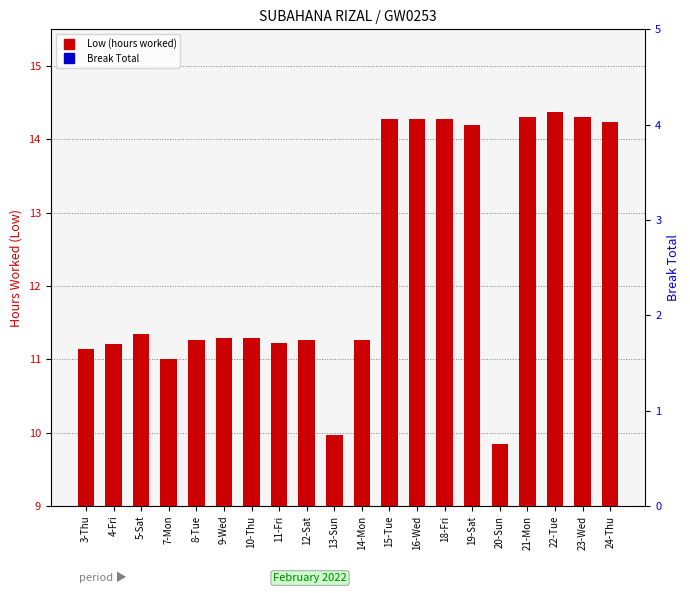

Rank the categories by Low (hours worked) value from lowest to highest.

20-Sun, 13-Sun, 7-Mon, 3-Thu, 4-Fri, 11-Fri, 12-Sat, 8-Tue, 14-Mon, 9-Wed, 10-Thu, 5-Sat, 19-Sat, 24-Thu, 15-Tue, 16-Wed, 18-Fri, 21-Mon, 23-Wed, 22-Tue